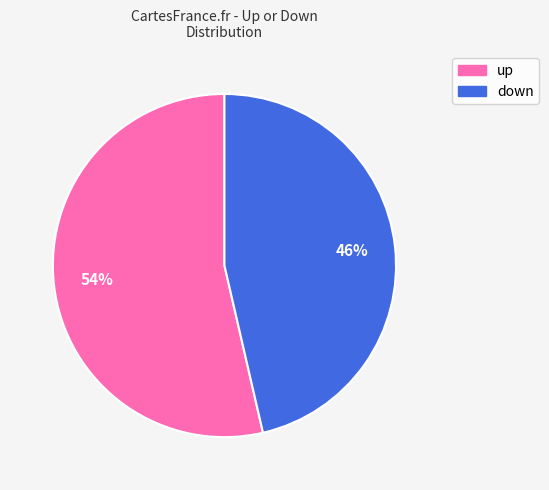

Rank the categories by value from highest to lowest.

up, down